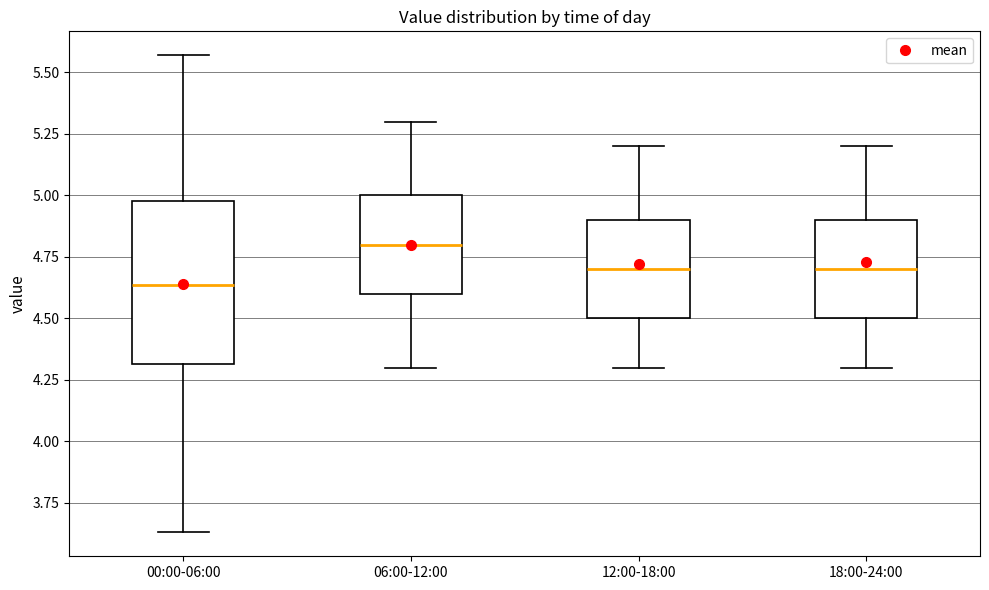

Which box's median line is the highest?

06:00-12:00